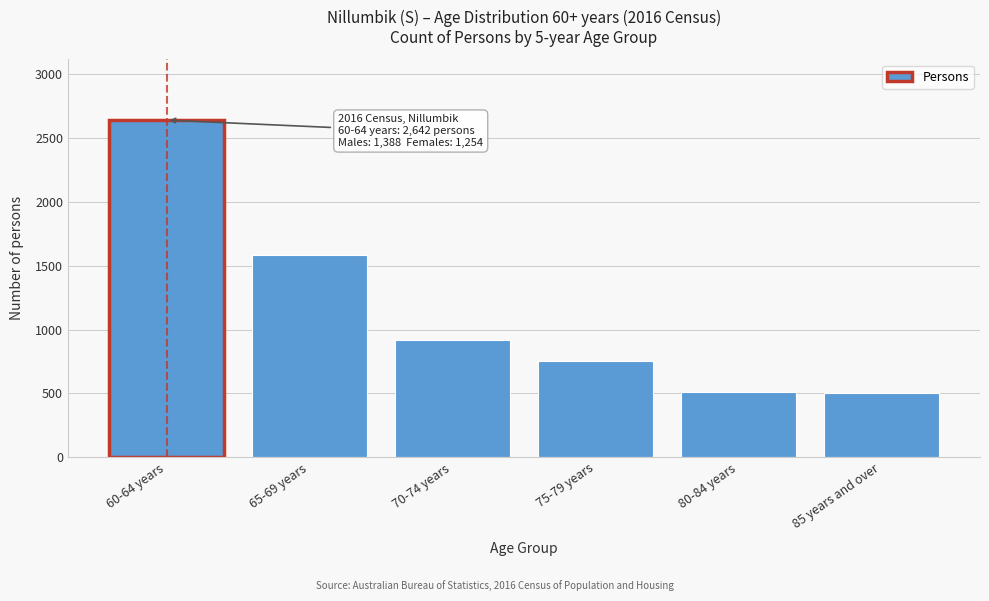

What is the sum of the values at 65-69 years and 75-79 years?

2336